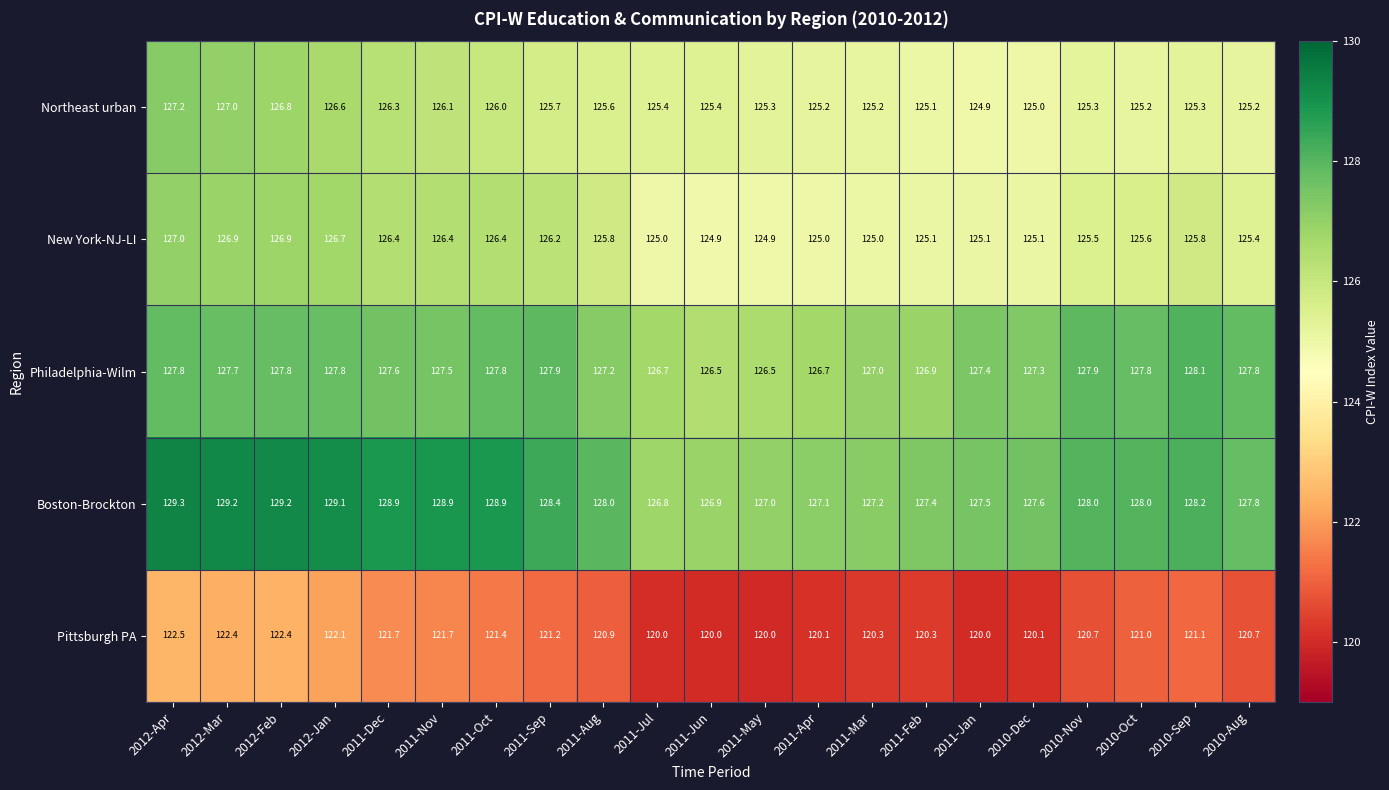

Which series has the largest total across all categories?

Boston-Brockton